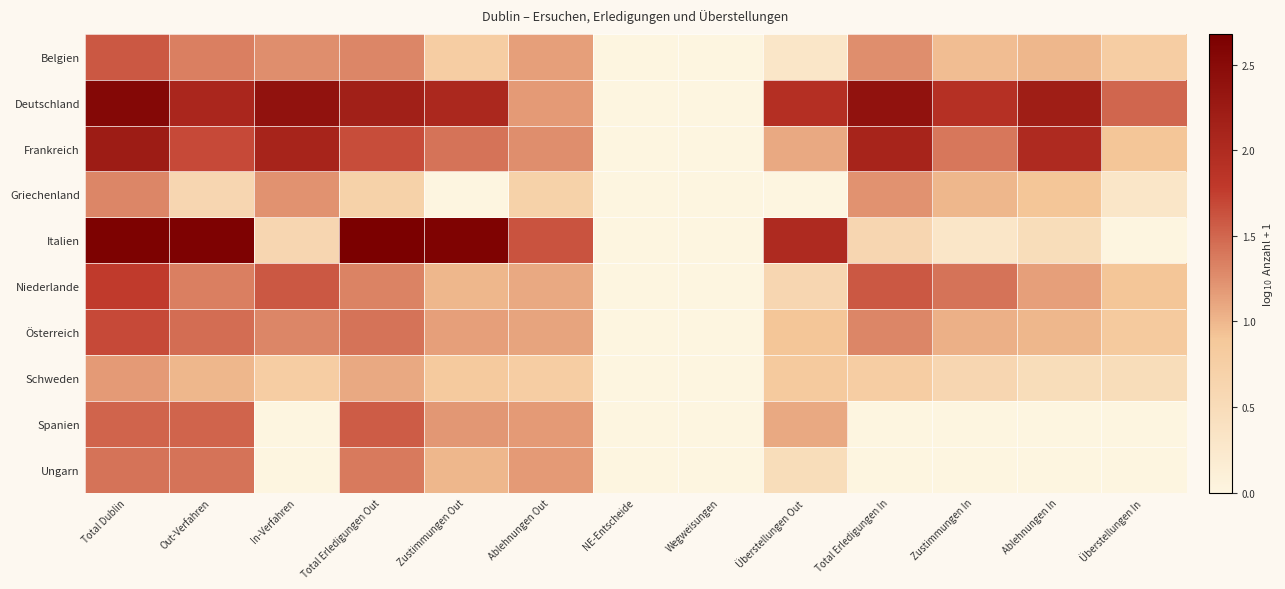

What is the total value across all series at Ablehnungen Out?

11.2